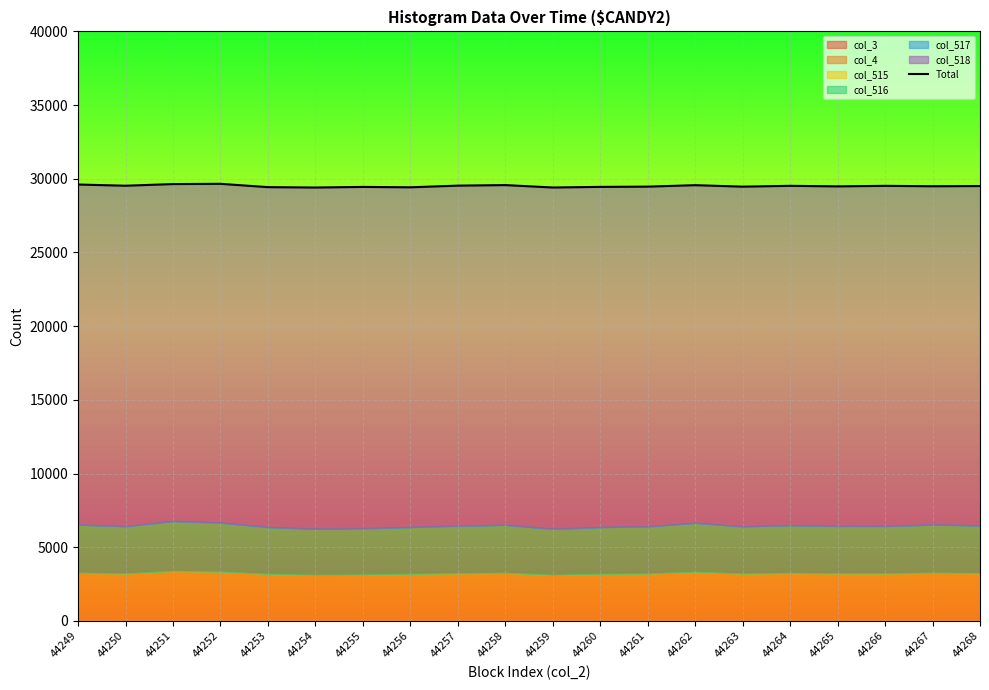

Is it true that the value at 44252 is 9134?

False